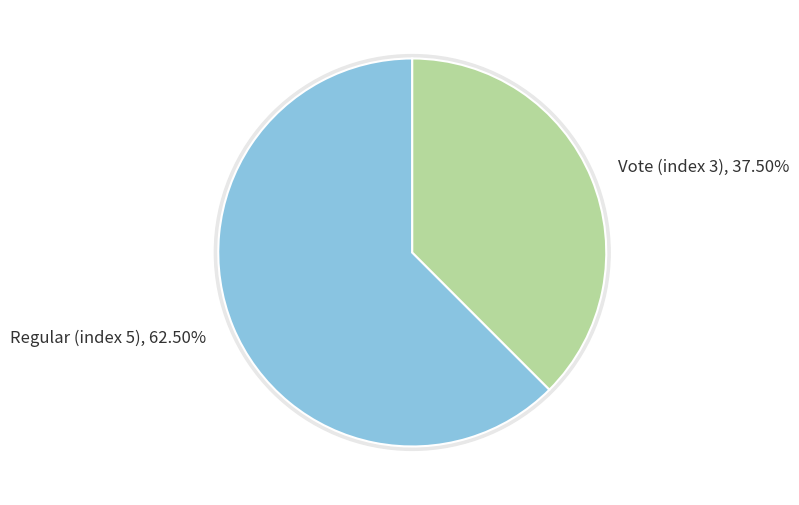

Rank the categories by value from highest to lowest.

Regular (index 5), Vote (index 3)